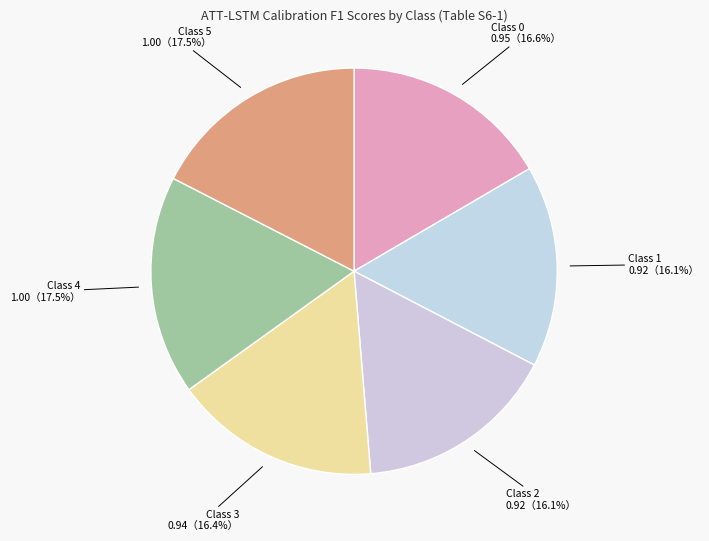

Does any single category account for the majority?

No